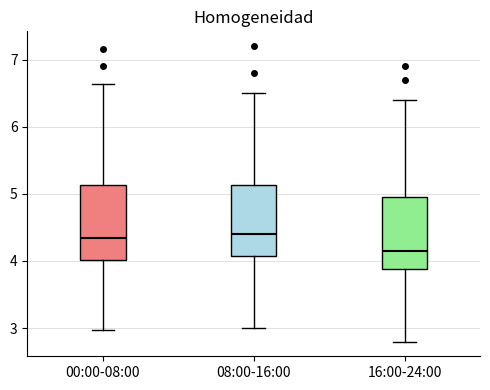

Where does the lower whisker of the box for 16:00-24:00 end on the y-axis? The values are not printed on the chart, so give them approximately, as read against the axis.

2.8